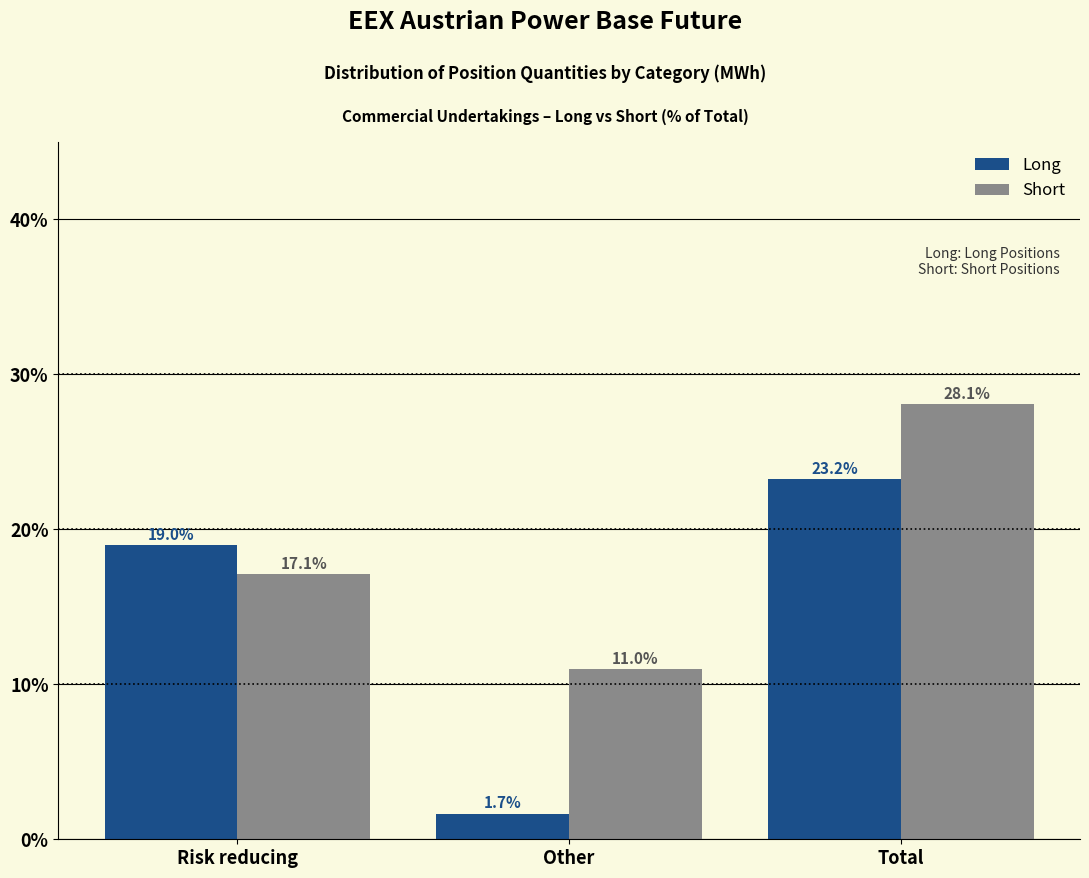

Reading left to right, what are all the values shown in this chart?

Long: Risk reducing=19.0	Other=1.7	Total=23.2
Short: Risk reducing=17.1	Other=11.0	Total=28.1